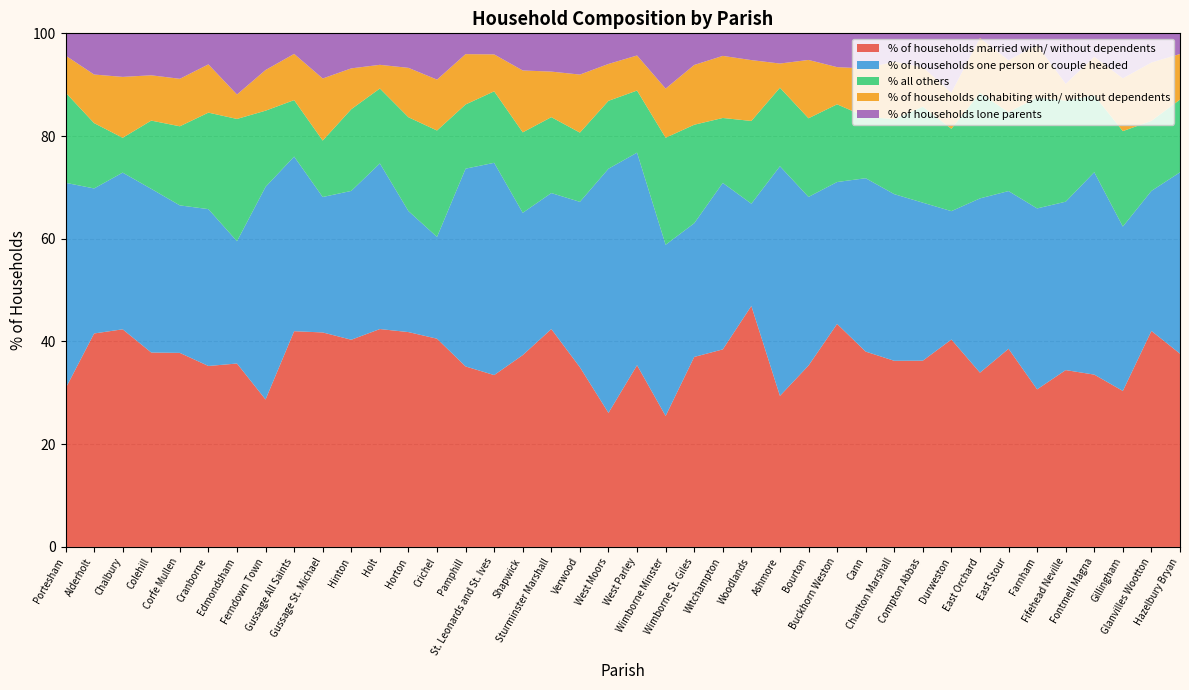

Reading left to right, transcribe all the data shown in this chart.

% of households married with/ without dependents: 30.8	41.6	42.4	37.9	37.8	35.2	35.7	28.7	42.0	41.8	40.3	42.4	41.8	40.5	35.1	33.5	37.4	42.4	35.0	26.1	35.4	25.5	37.0	38.5	46.9	29.4	35.3	43.4	38.0	36.2	36.3	40.4	33.9	38.6	30.7	34.4	33.5	30.4	42.0	37.6
% of households one person or couple headed: 40.1	28.2	30.5	31.9	28.7	30.5	23.8	41.4	34.0	26.4	29.0	32.2	23.6	19.8	38.5	41.3	27.7	26.5	32.2	47.5	41.4	33.3	26.0	32.4	19.9	44.7	32.8	27.6	33.8	32.5	30.8	25.0	33.9	30.7	35.2	32.8	39.4	32.0	27.3	35.3
% all others: 17.6	12.7	6.8	13.3	15.4	18.8	23.8	14.8	11.0	11.0	15.9	14.6	18.3	20.7	12.5	13.9	15.7	14.8	13.5	13.2	12.1	20.8	19.2	12.6	16.1	15.3	15.3	15.1	12.0	14.6	18.7	16.0	20.5	15.4	21.6	19.7	15.0	18.6	13.6	14.2
% of households cohabiting with/ without dependents: 7.2	9.5	11.9	8.8	9.2	9.4	4.8	7.9	9.0	12.1	8.0	4.6	9.6	9.9	9.8	7.2	12.1	8.9	11.3	7.2	6.8	9.6	11.6	12.1	11.8	4.7	11.4	7.2	9.4	11.2	7.7	7.0	10.7	10.1	10.2	3.3	7.5	10.3	11.4	8.9
% of households lone parents: 4.3	8.0	8.5	8.2	8.8	6.0	11.9	7.1	4.0	8.8	6.8	6.1	6.7	9.0	4.0	4.1	7.2	7.5	8.0	6.0	4.3	10.8	6.2	4.4	5.2	5.9	5.2	6.6	6.8	5.5	6.6	11.5	0.9	5.2	2.3	9.8	4.6	8.8	5.7	4.0